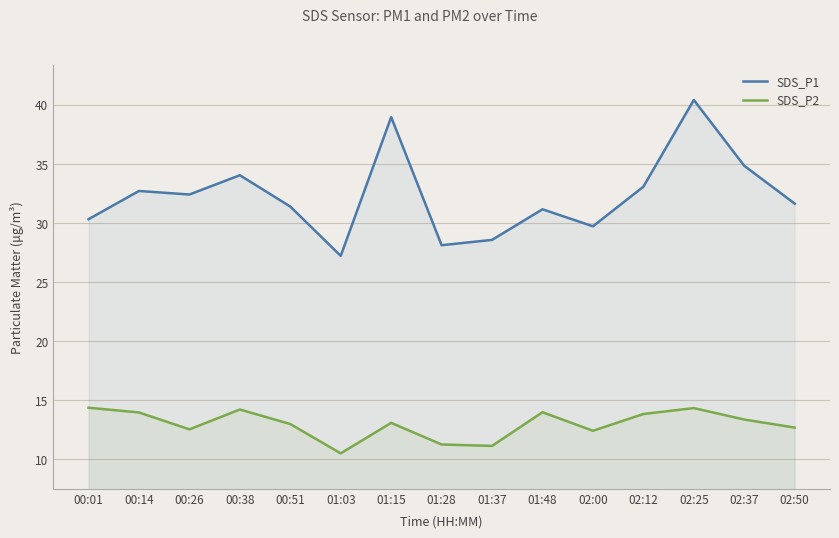

How many values in the SDS_P2 series exceed 13?

8